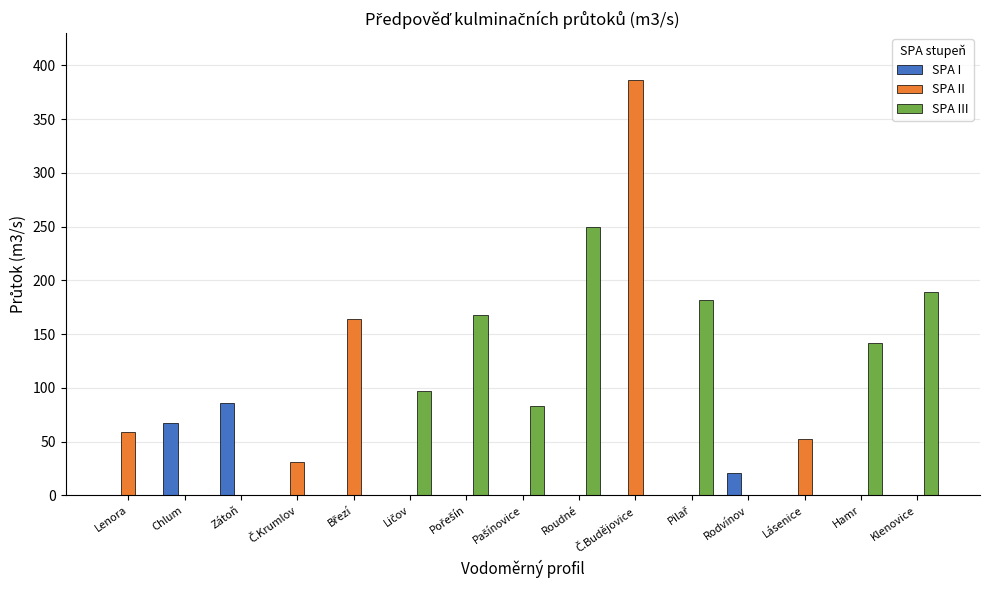

The SPA I series shows -50 at Klenovice. True or false?

False